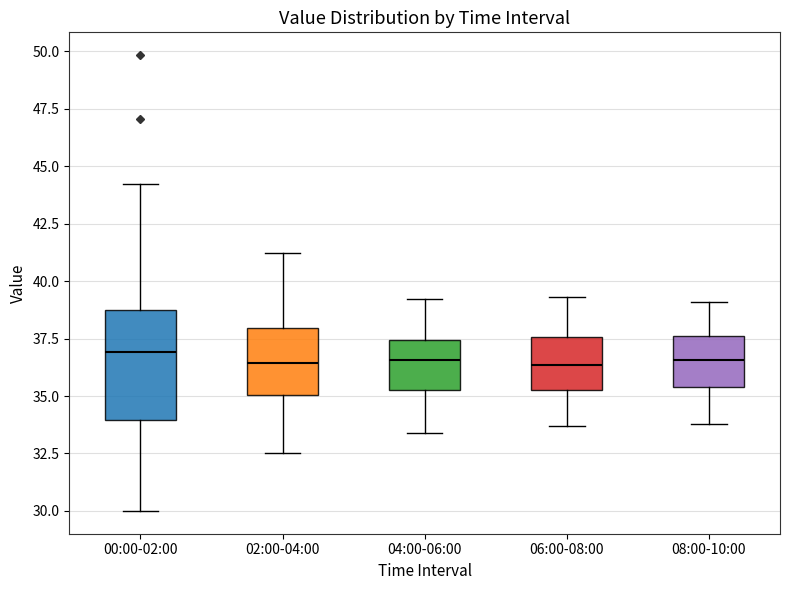

Where does the lower whisker of the box for 06:00-08:00 end on the y-axis? The values are not printed on the chart, so give them approximately, as read against the axis.

33.5